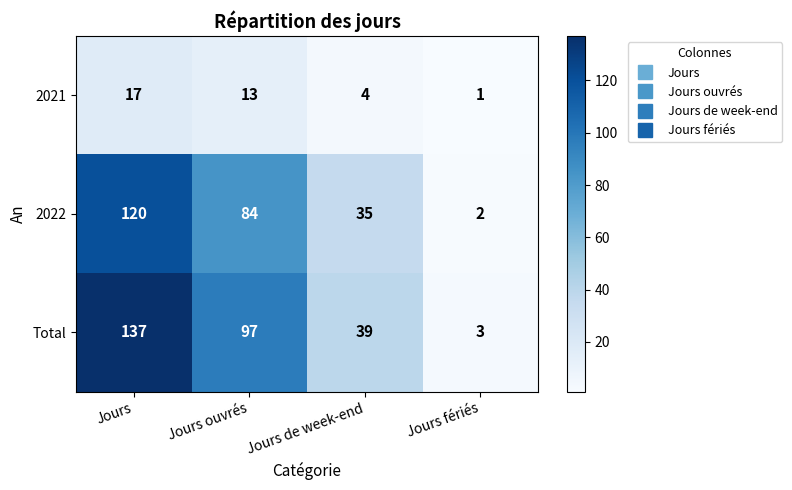

Count the number of categories in the chart.

4